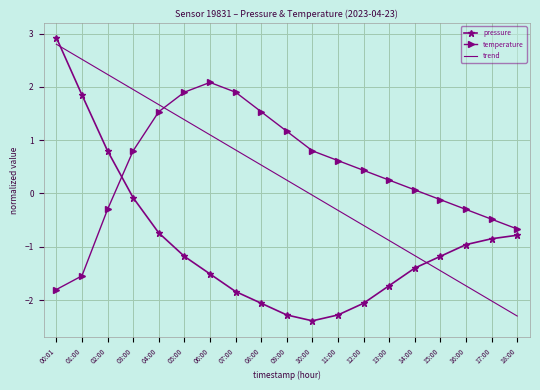

What position from the left is 12:00?

13